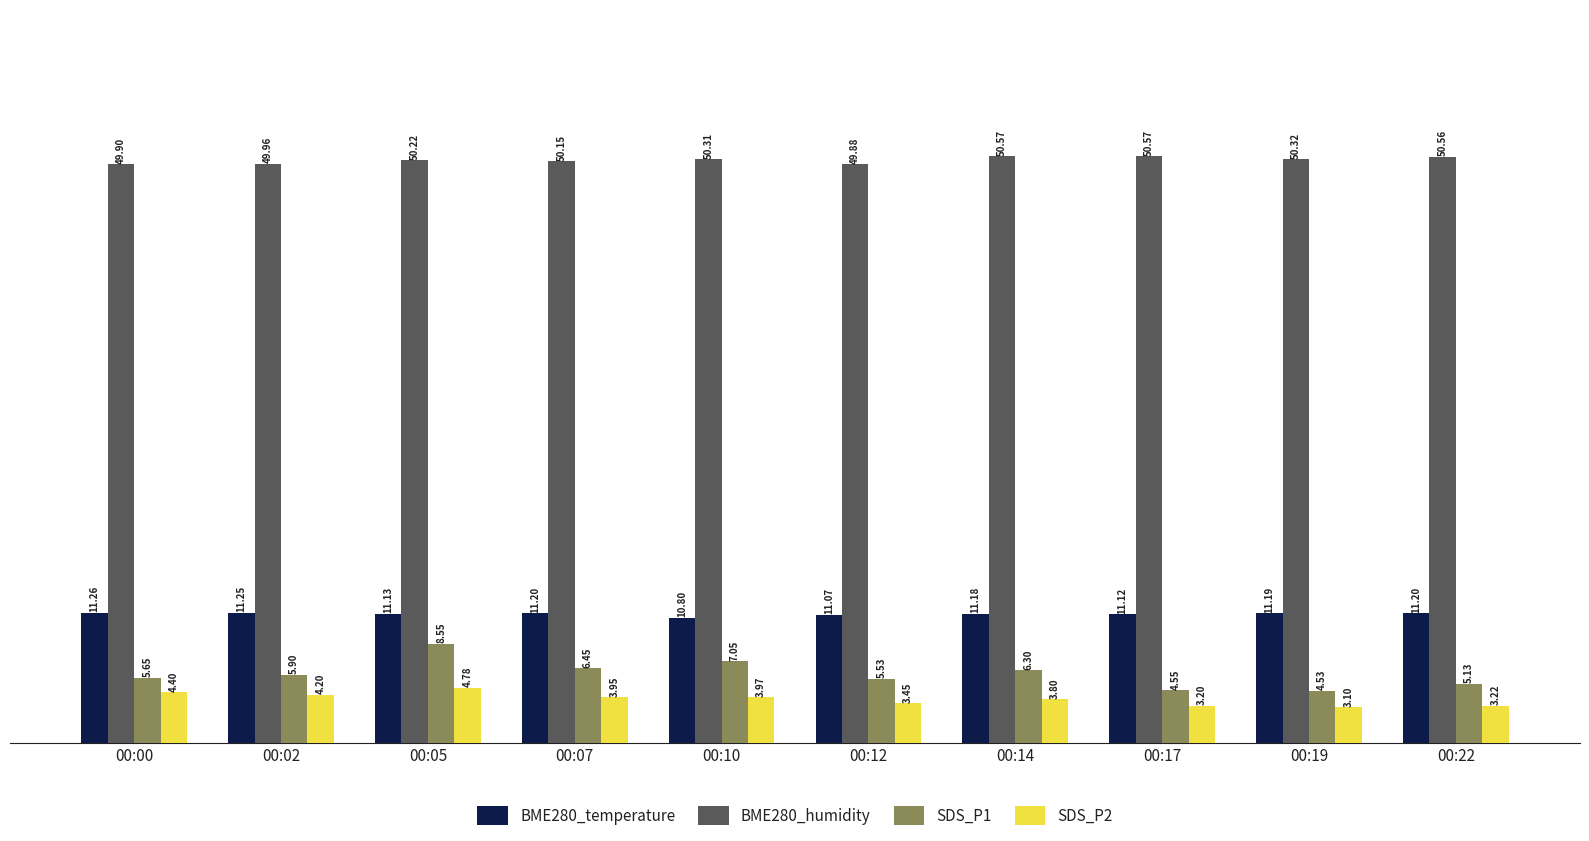

Between 00:07 and 00:12, which series saw the biggest shift?

SDS_P1